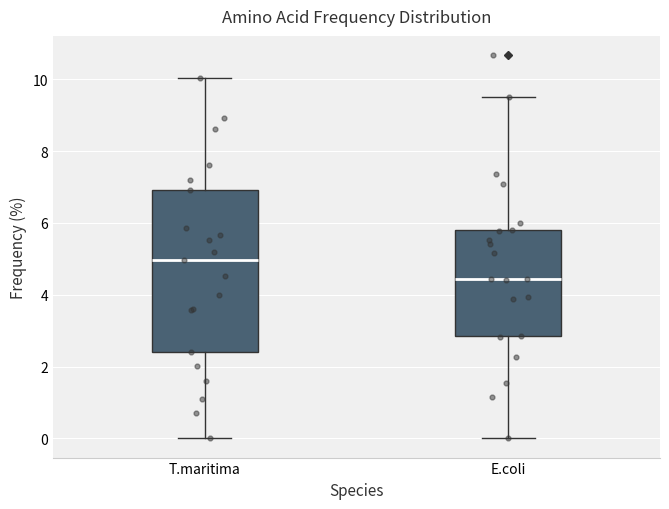

Reading left to right, read every box against the y-axis: the position of its median line, the range the box covers, and the ends of its whiskers. The values are not printed on the chart, so give them approximately, as read against the axis.

T.maritima: median 5.0, box 2.4 to 7.0, whiskers 0.0 to 10.0
E.coli: median 4.4, box 2.8 to 5.8, whiskers 0.0 to 9.6